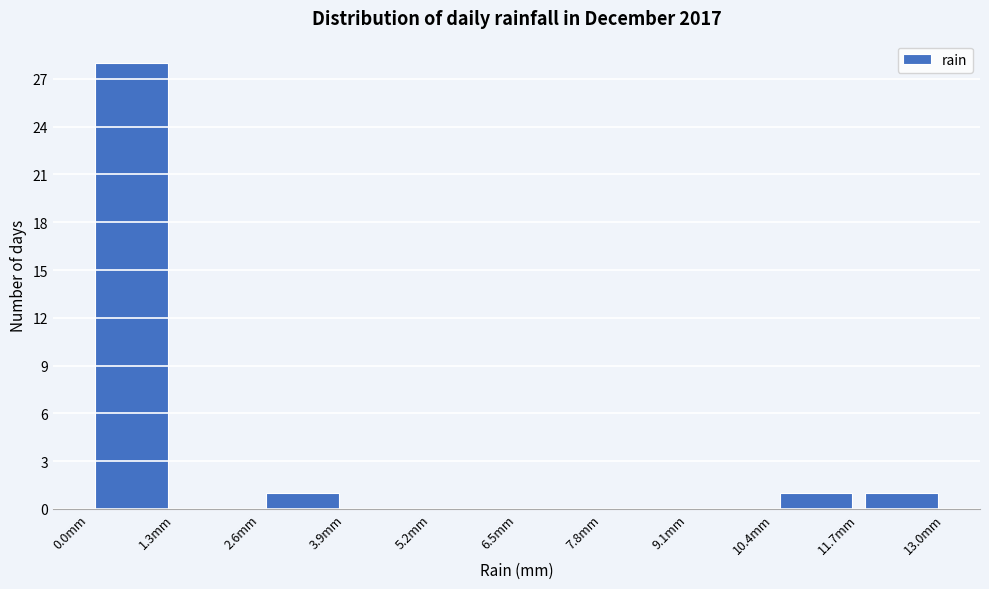

Reading left to right, list every bar in this chart as the range it spans on the x-axis followed by its height. Neither the bar edges nor the heights are printed on the chart, so give them approximately, as read against the axes.

0.0 to 1.3: 28
1.3 to 2.6: 0
2.6 to 3.9: 1
3.9 to 5.2: 0
5.2 to 6.5: 0
6.5 to 7.8: 0
7.8 to 9.1: 0
9.1 to 10.4: 0
10.4 to 11.7: 1
11.7 to 13.0: 1